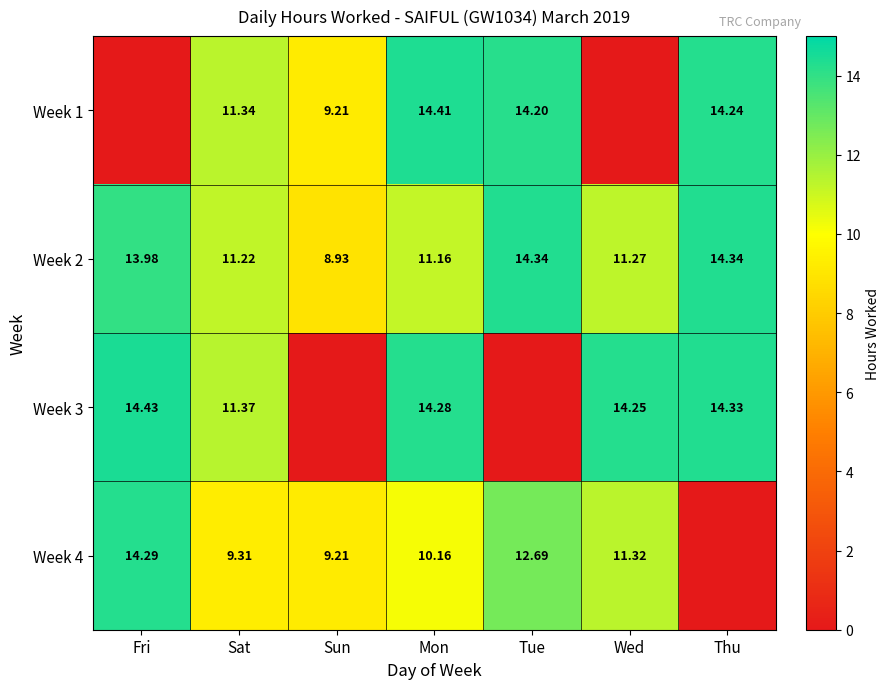

Is the value of Week 3 at Wed greater than the value of Week 4 at Sat?

Yes